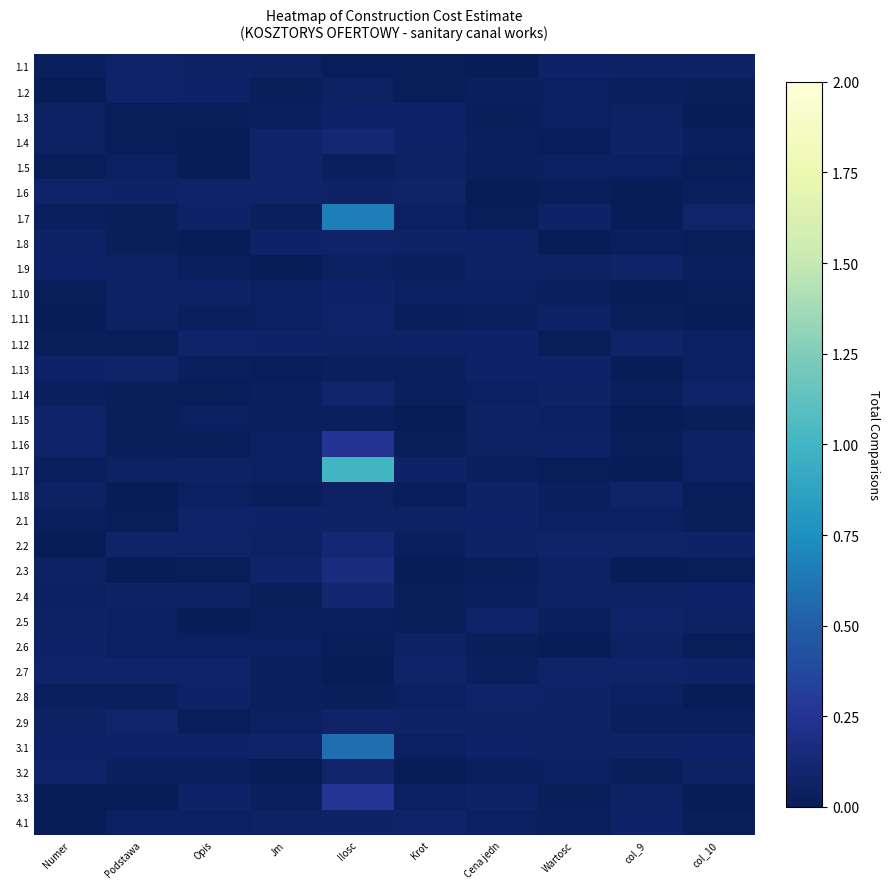

Which series has the largest total across all categories?

1.17